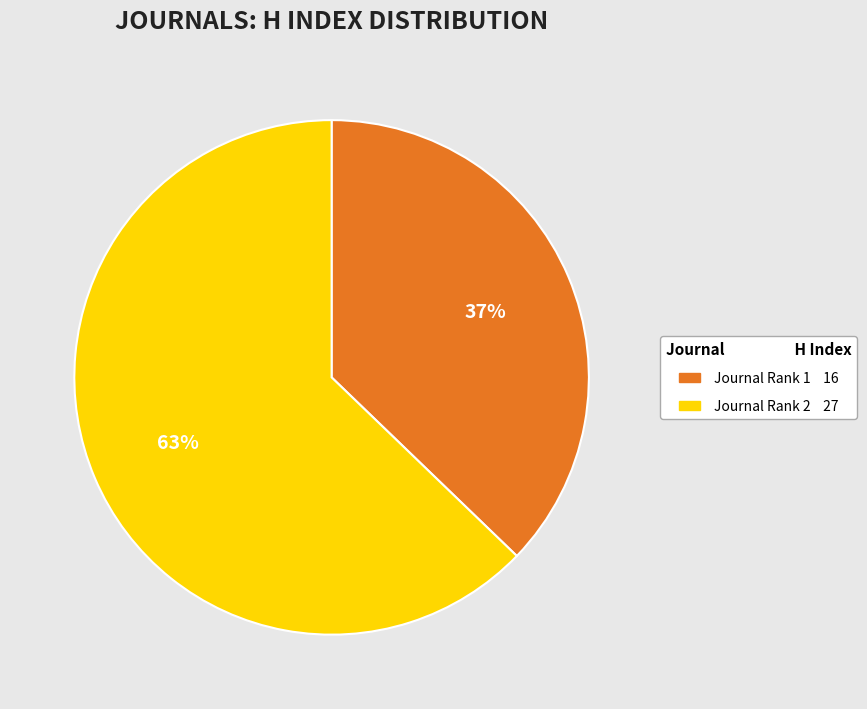

Count the number of slices in the pie.

2